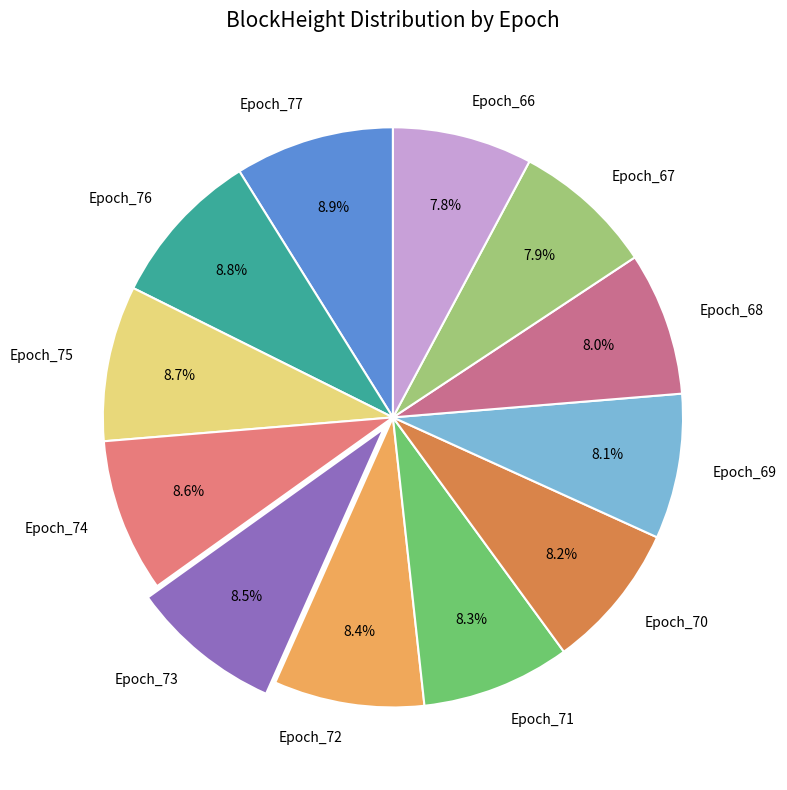

Approximately how many times larger is the value at Epoch_77 compared to Epoch_74?

1.0